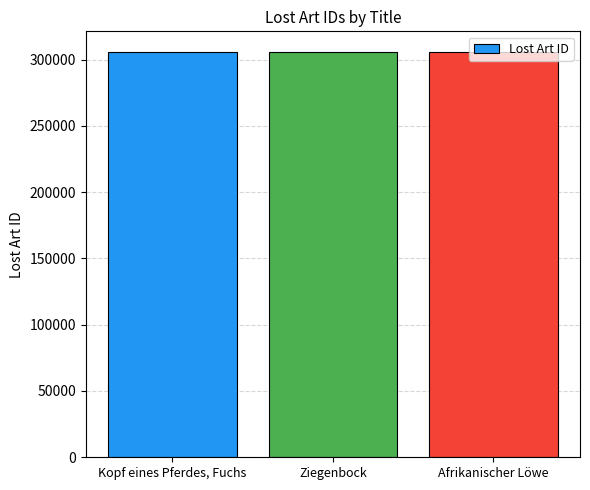

What is the label of the 1st bar from the left?

Kopf eines Pferdes, Fuchs